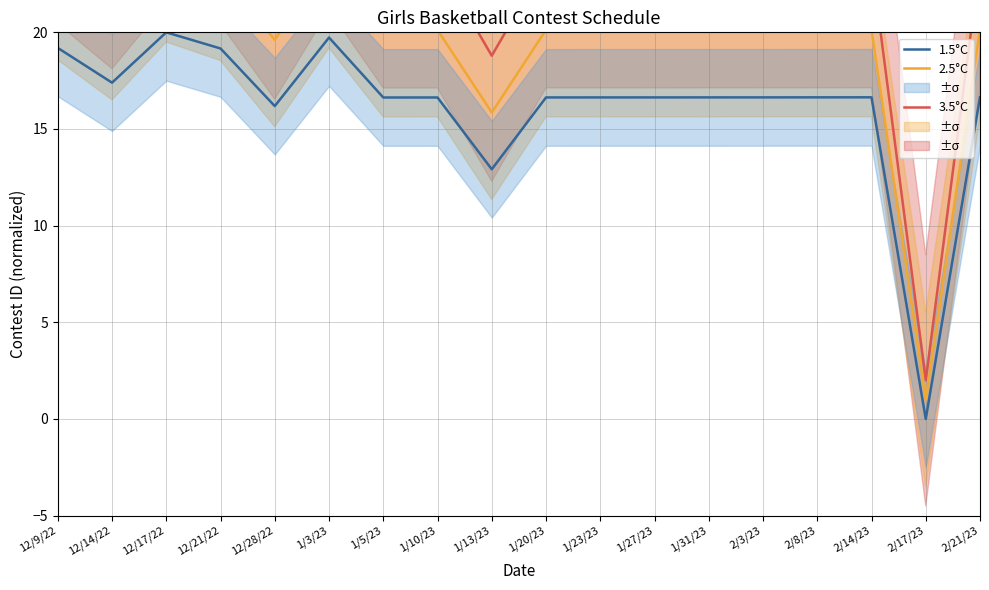

Between 2/8/23 and 1/5/23, which is larger?

2/8/23